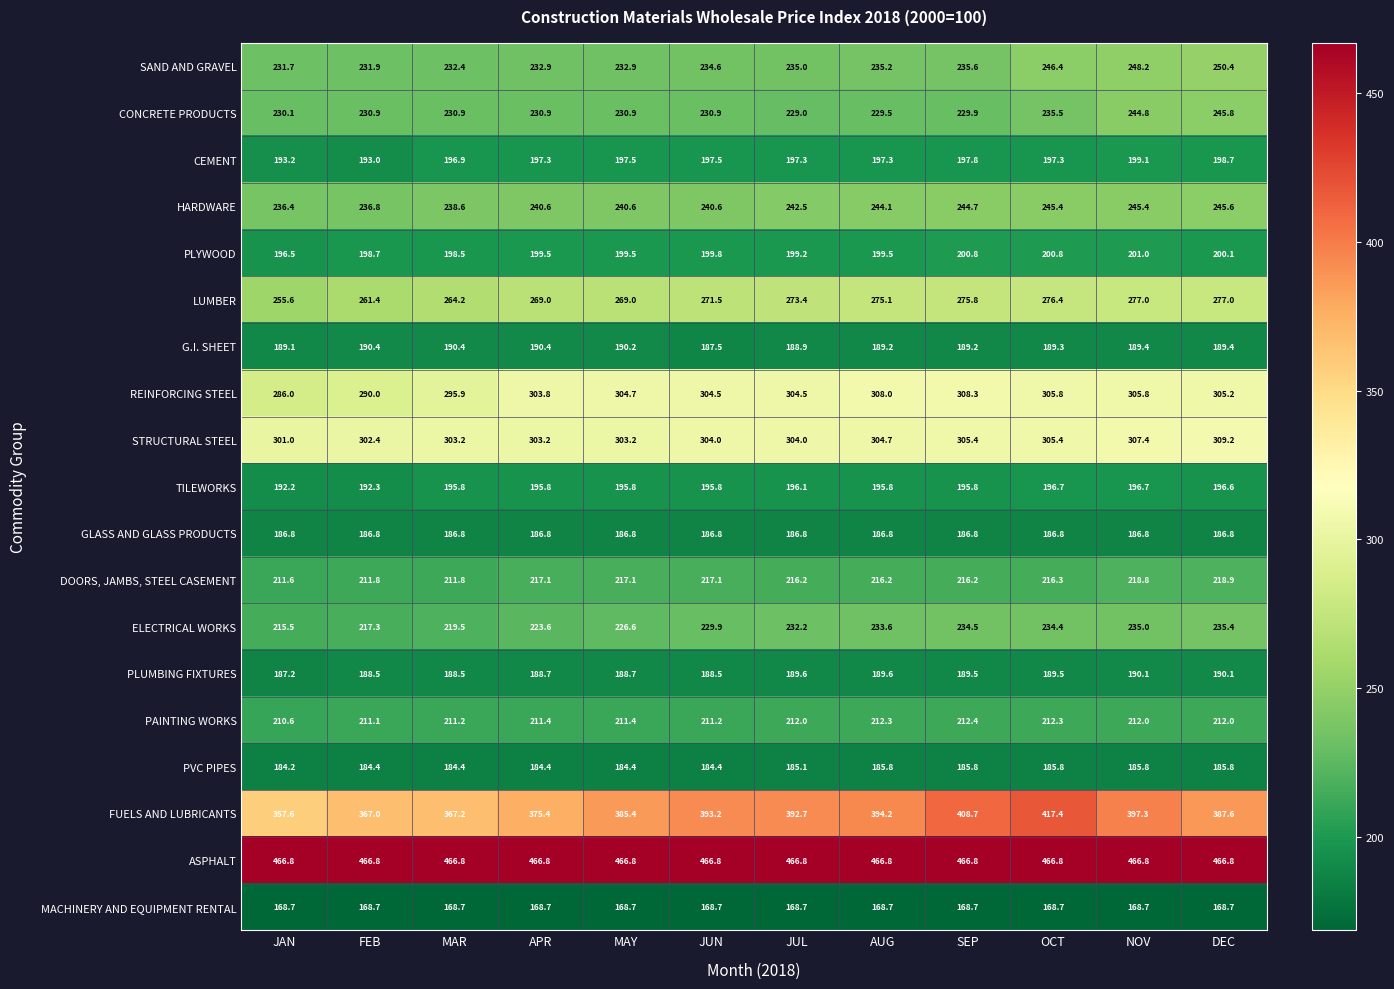

Between JUL and AUG, which series saw the biggest shift?

REINFORCING STEEL